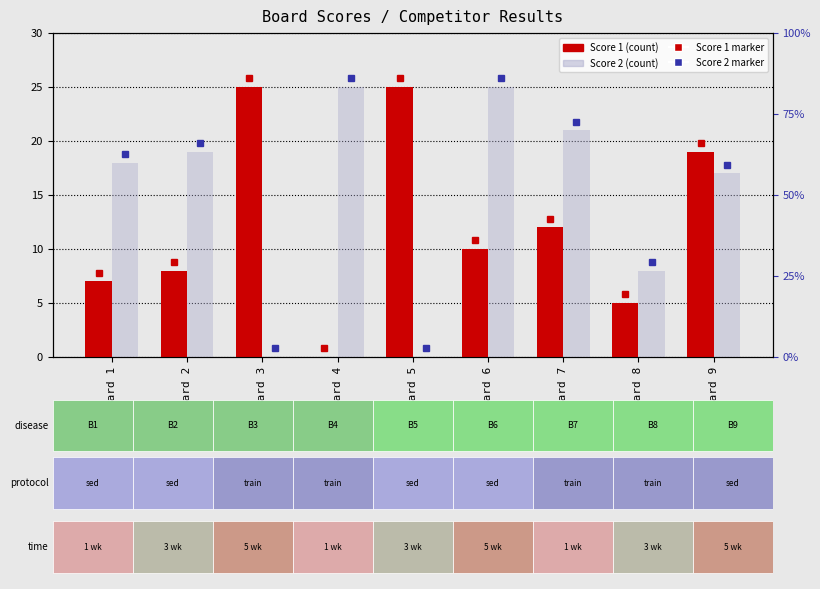

What is the approximate value of Score 2 at Board 6, to the nearest 10?

20